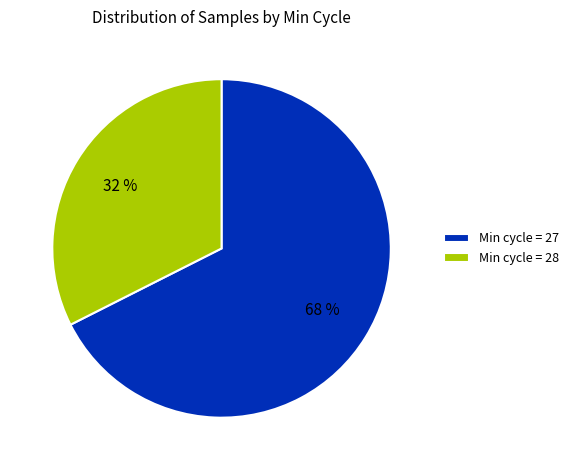

To the nearest percent, what portion does Min cycle = 28 represent?

32%